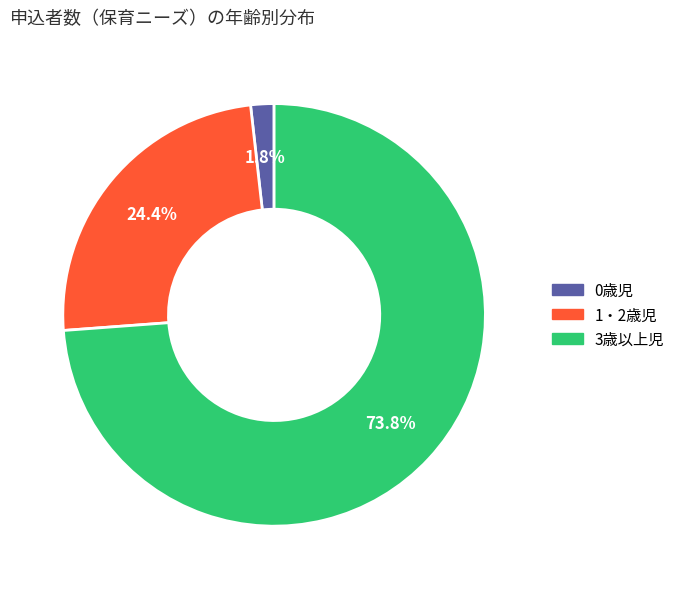

Which has a higher value, 0歳児 or 1・2歳児?

1・2歳児